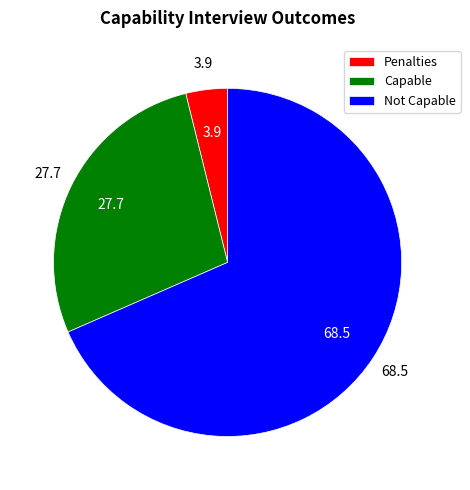

The Capable slice represents 28% of the pie. True or false?

True